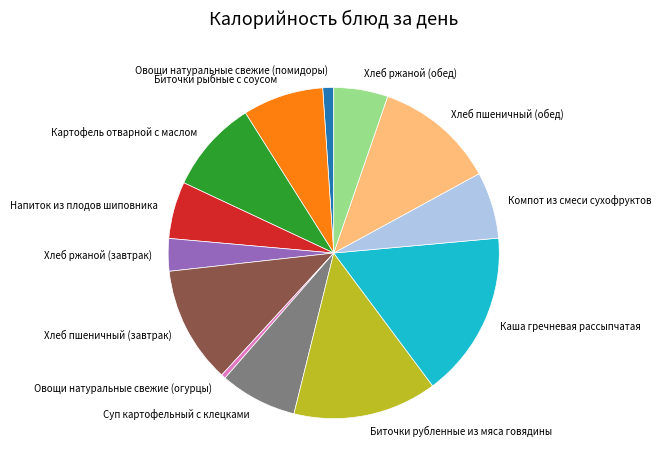

The Каша гречневая рассыпчатая slice represents 27% of the pie. True or false?

False